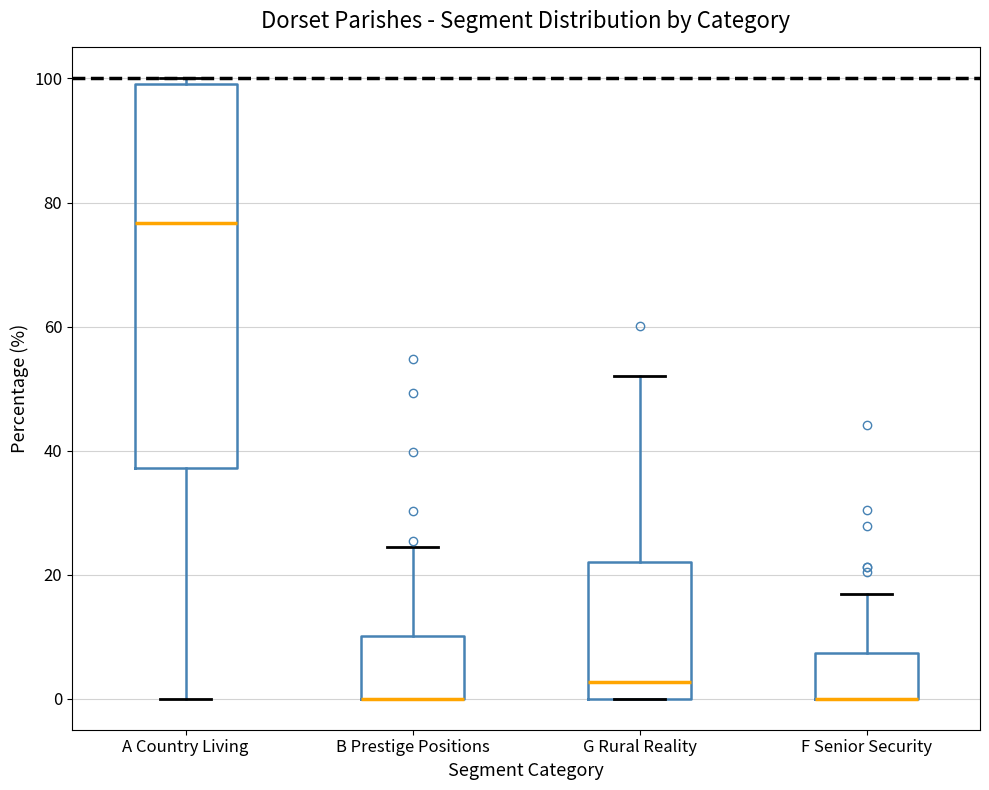

Where is the lower edge of the box for F Senior Security on the y-axis? The values are not printed on the chart, so give them approximately, as read against the axis.

0